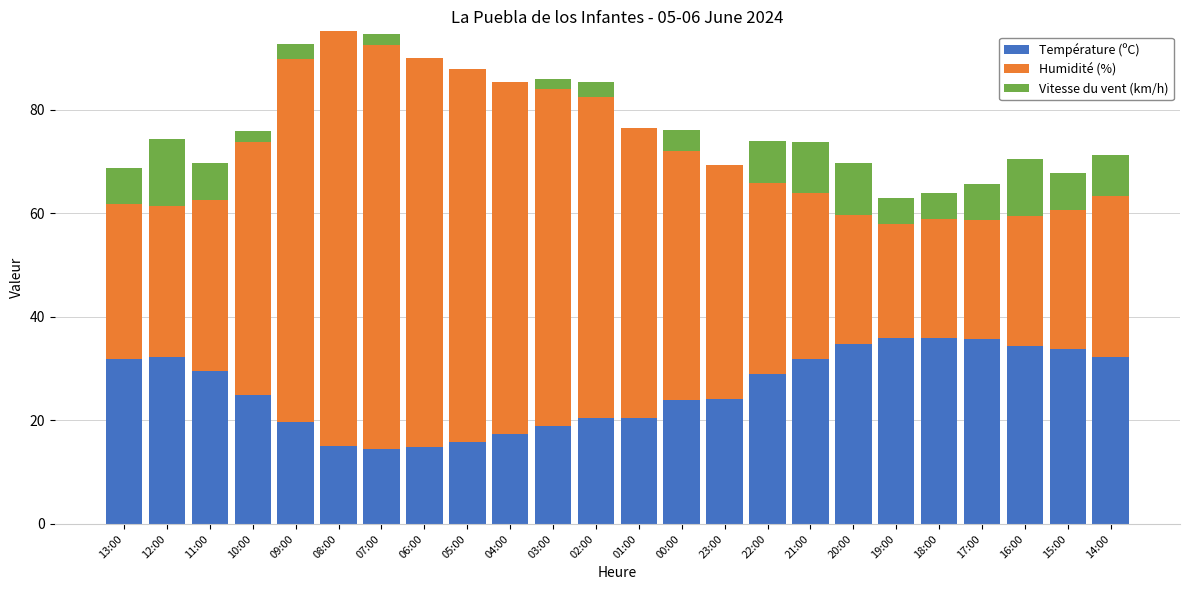

What is the highest value of the Température (ºC) series?

35.9